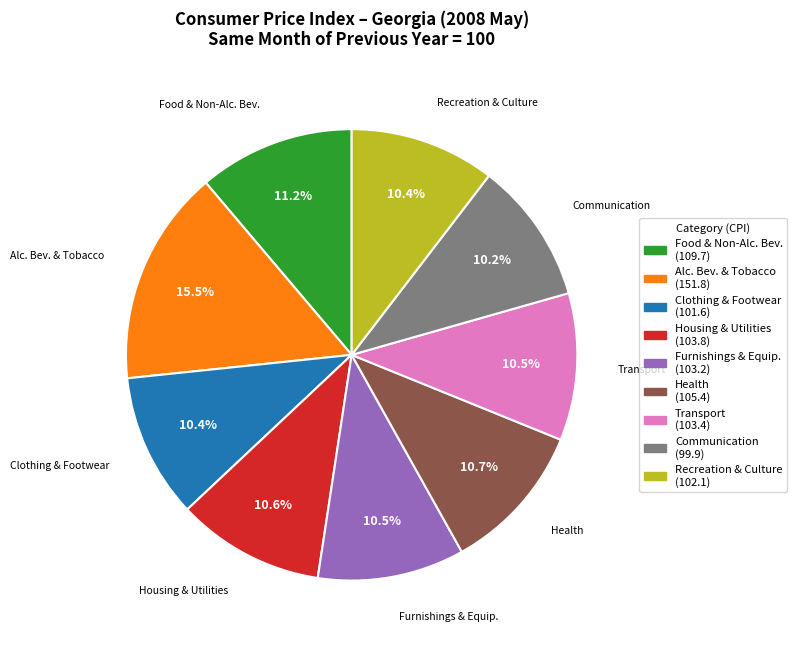

Is there a majority slice in this chart?

No